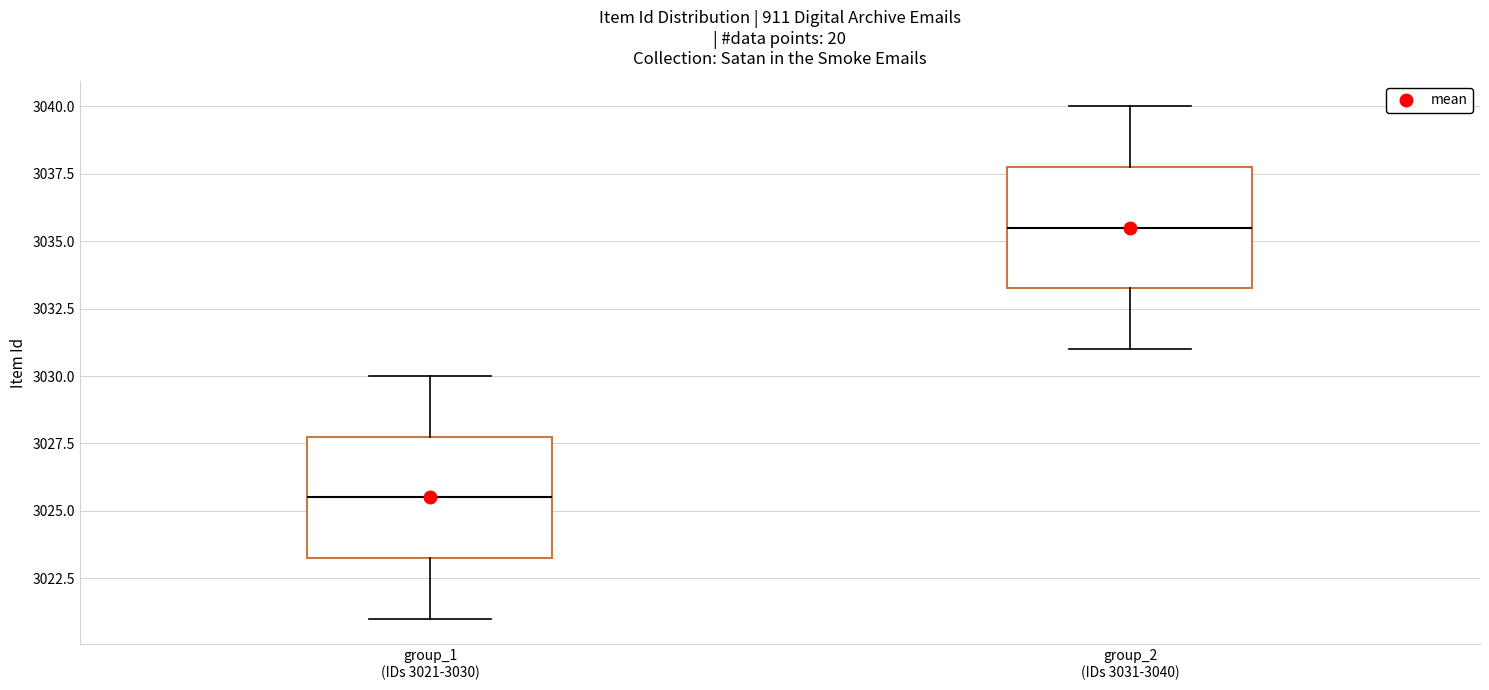

Reading left to right, transcribe this box plot: for each box, give where its median line is, the range the box spans, and where its two whiskers end, as read against the y-axis. The values are not printed on the chart, so give them approximately, as read against the axis.

group_1 (IDs 3021-3030): median 3025.5, box 3023.5 to 3028.0, whiskers 3021.0 to 3030.0
group_2 (IDs 3031-3040): median 3035.5, box 3033.5 to 3038.0, whiskers 3031.0 to 3040.0